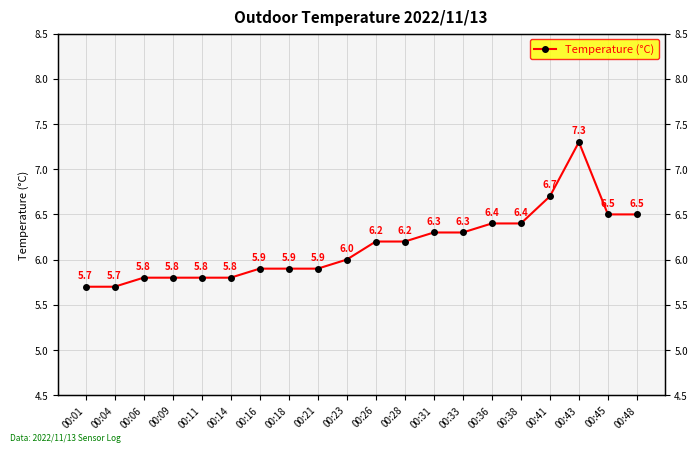

How many lines are shown in the chart?

1